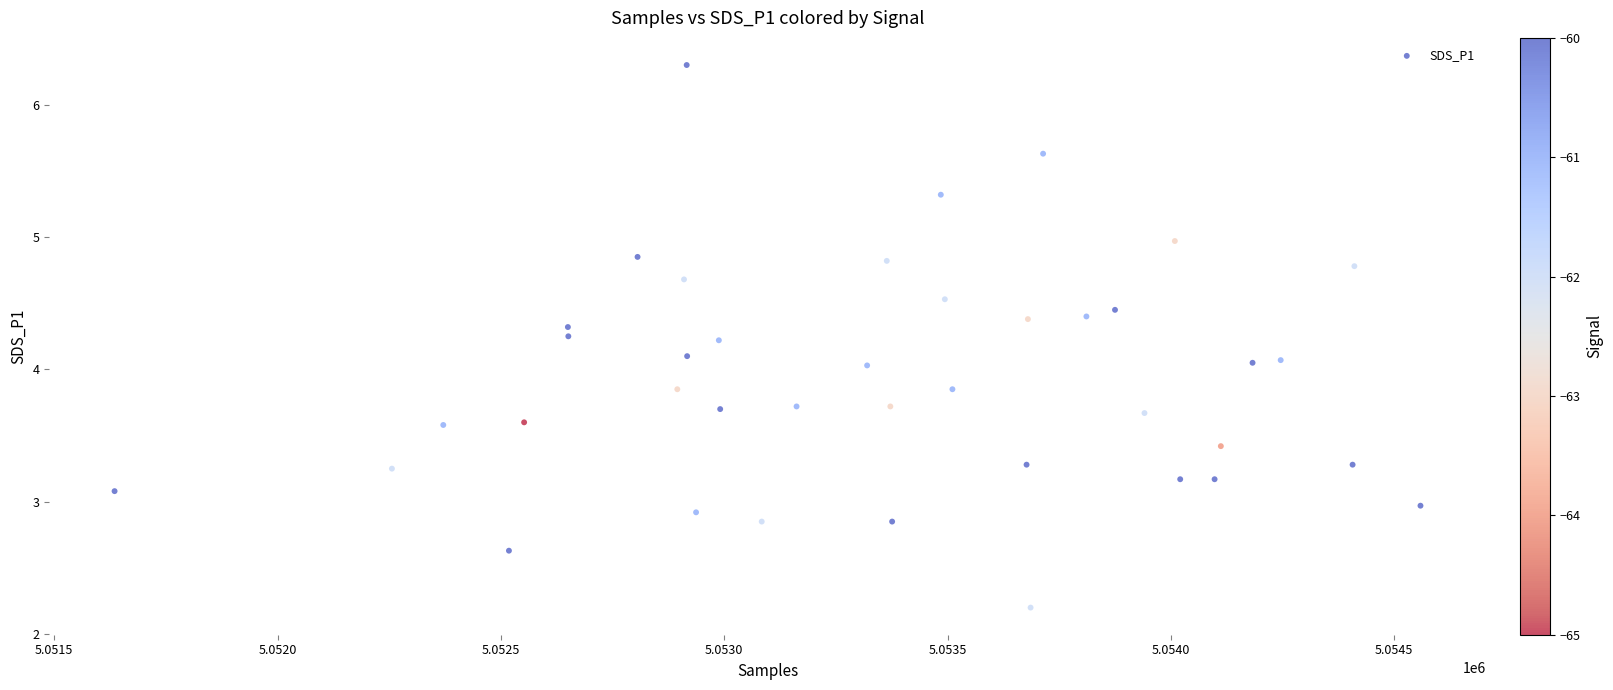

What is the range of X values (max minus min)?

2924.0